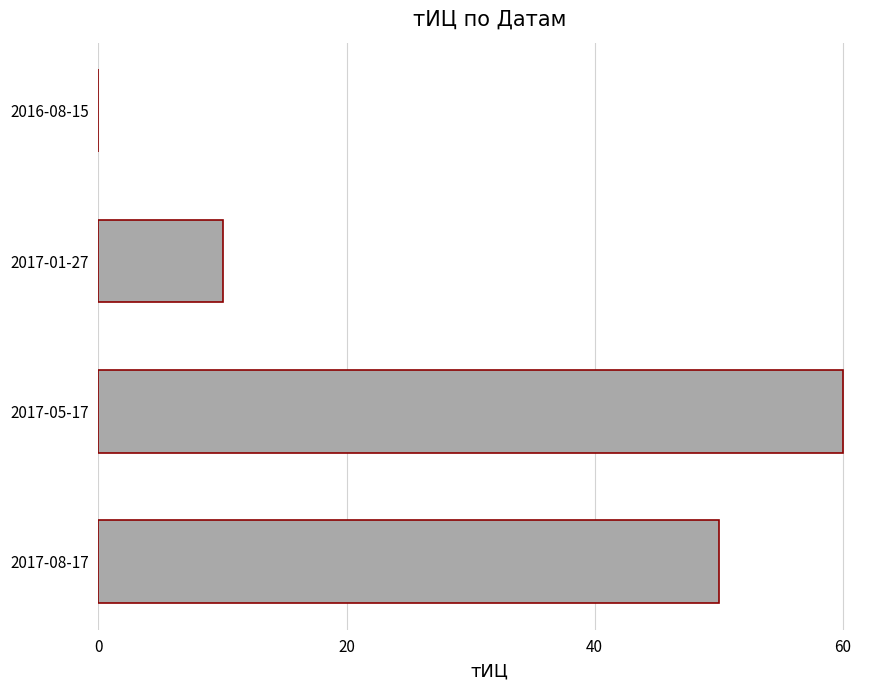

Between 2016-08-15 and 2017-05-17, which is larger?

2017-05-17